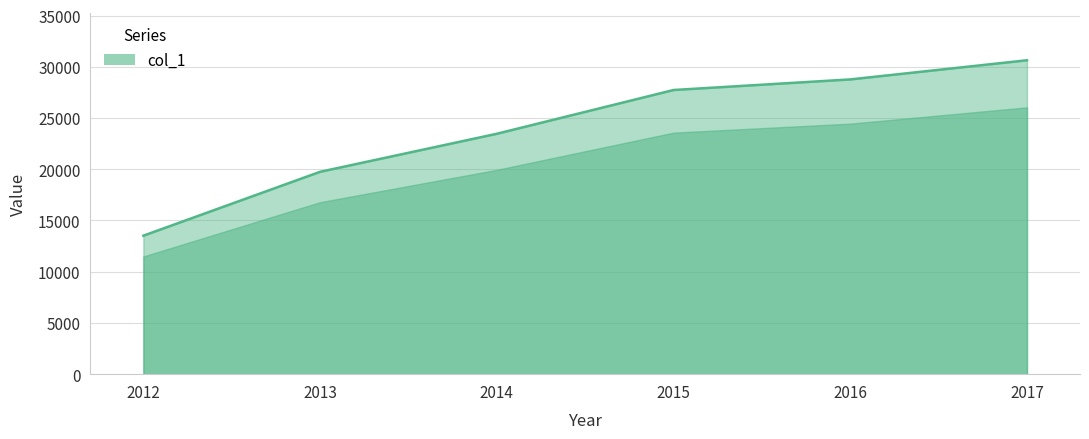

What is the difference between the maximum and minimum values?

17124